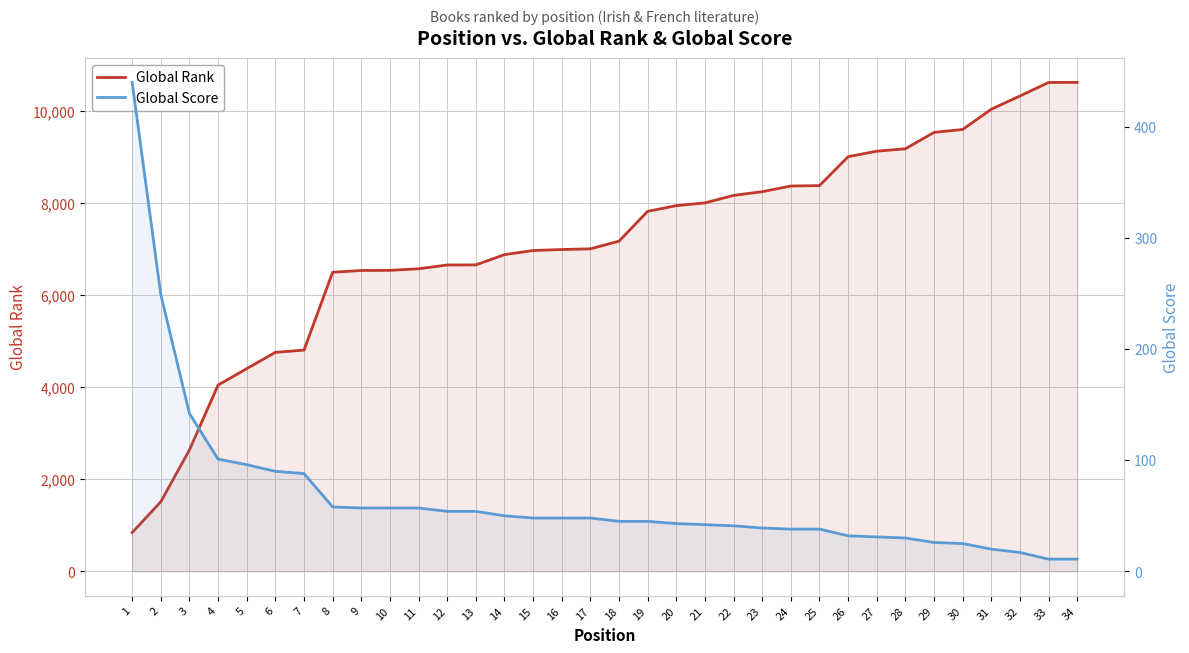

Rank the series by their average value, from lowest to highest.

Global Score, Global Rank